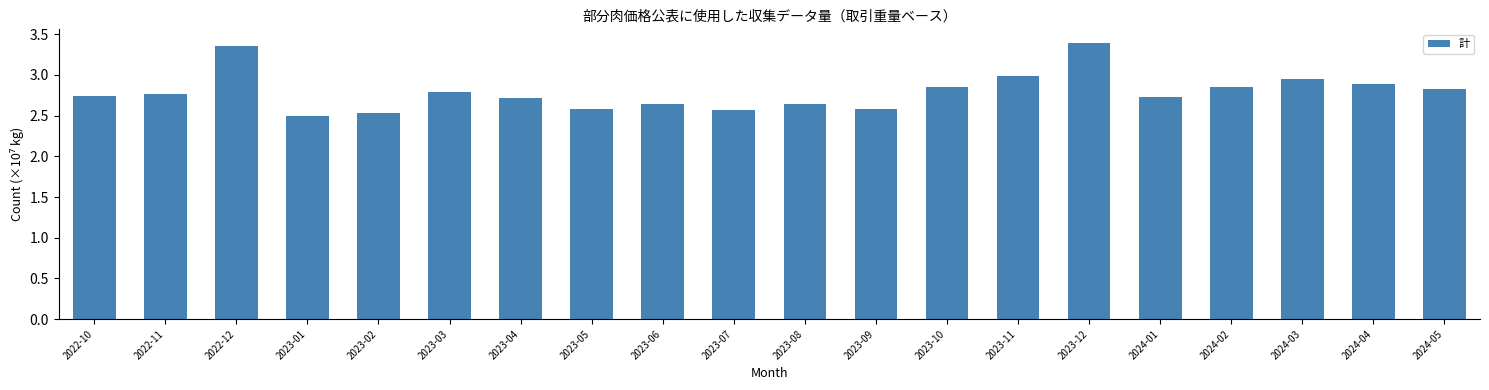

Is it true that the value at 2023-08 is 1.1?

False